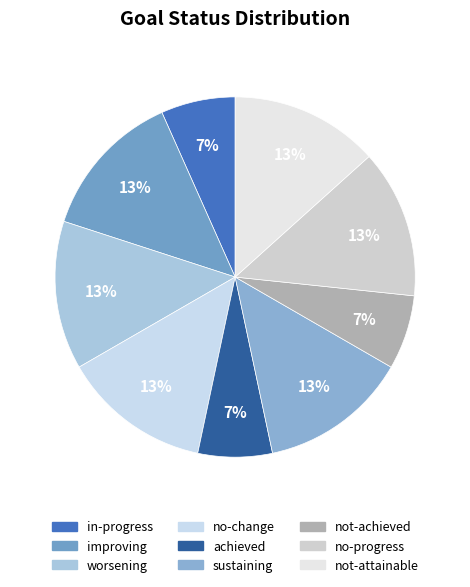

The achieved slice represents 14% of the pie. True or false?

False